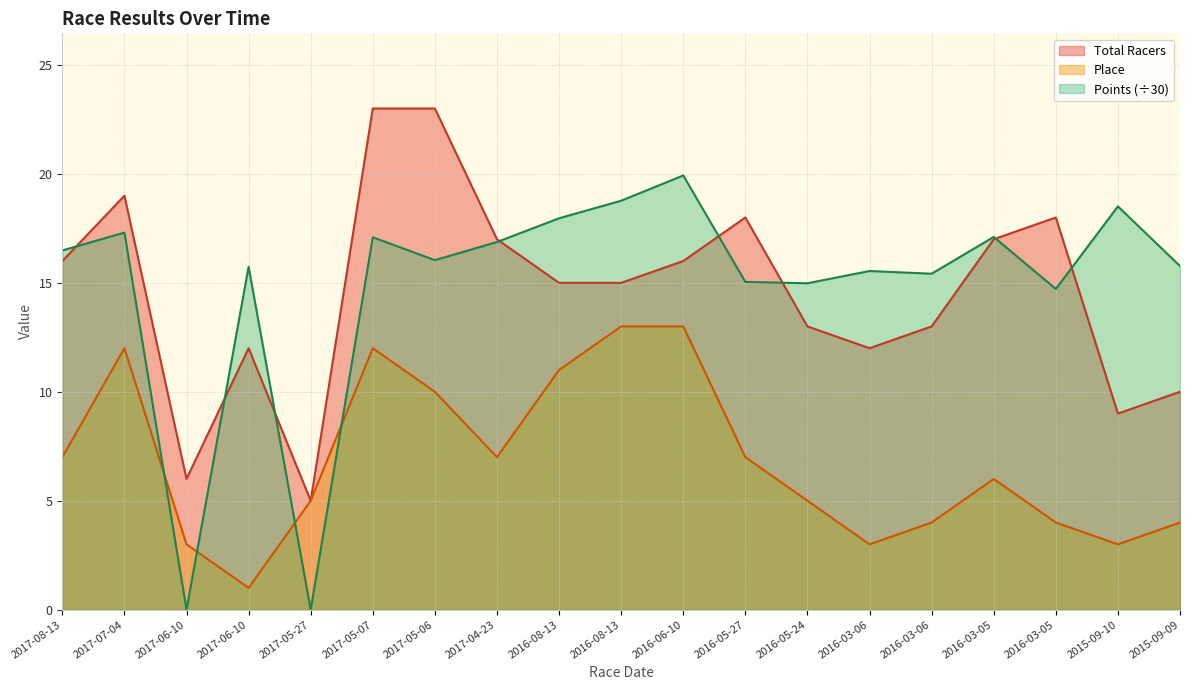

True or false: Place and Total Racers intersect in this chart.

False